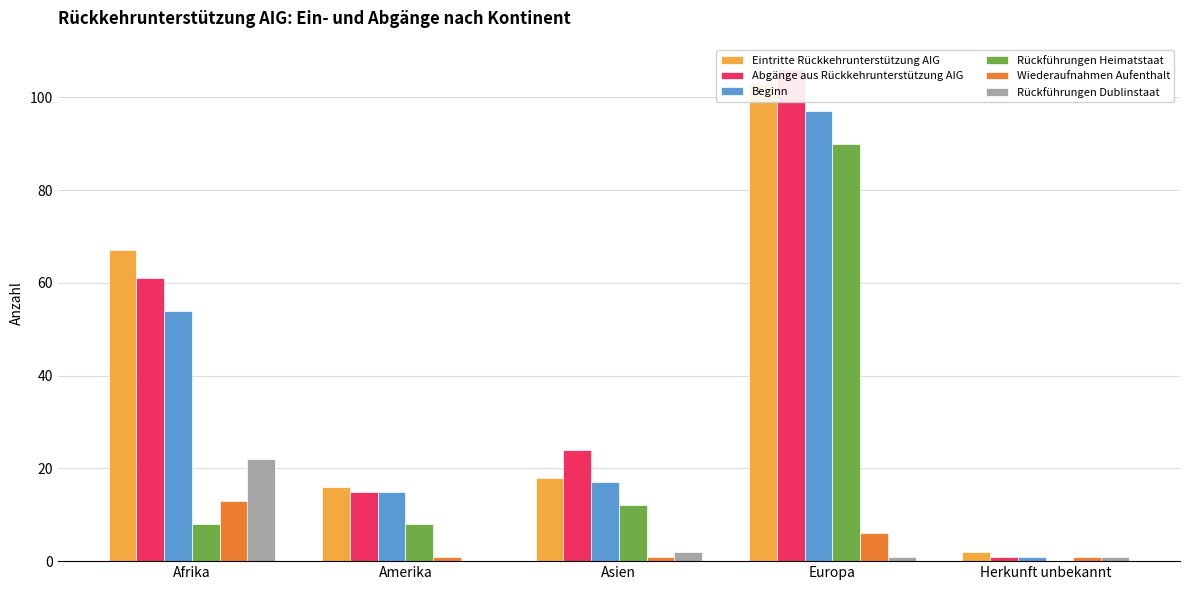

Where is Abgänge aus Rückkehrunterstützung AIG nearest to the value 53?

Afrika